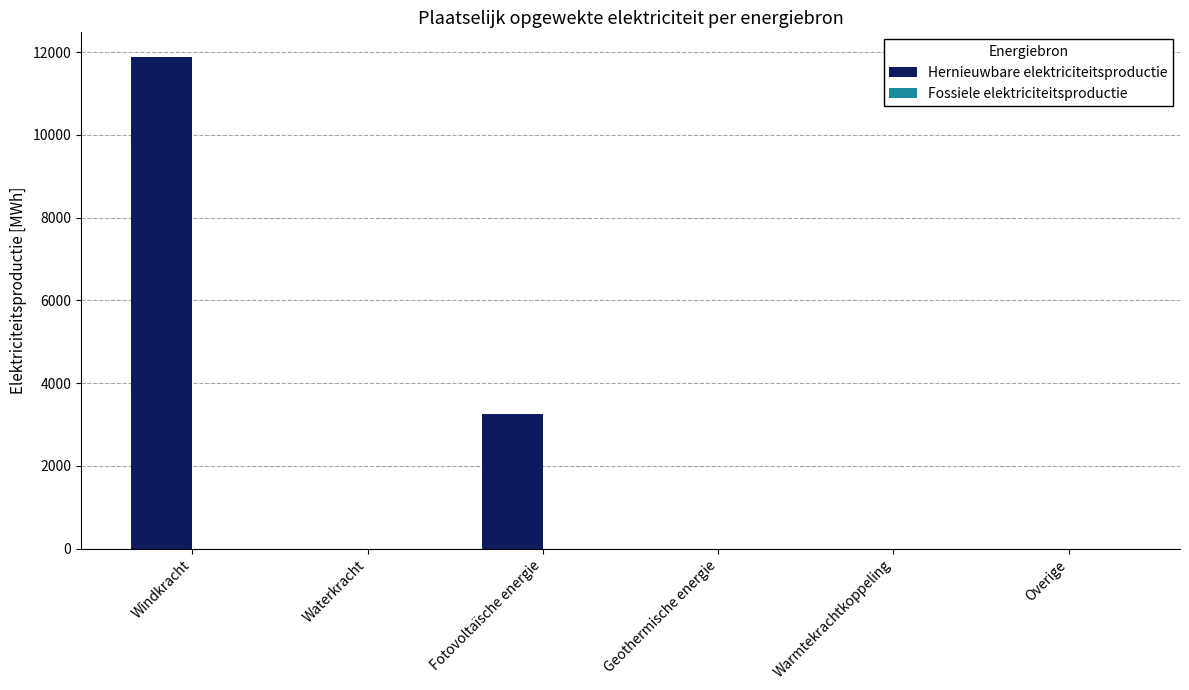

What is the sum of all values?

15144.9